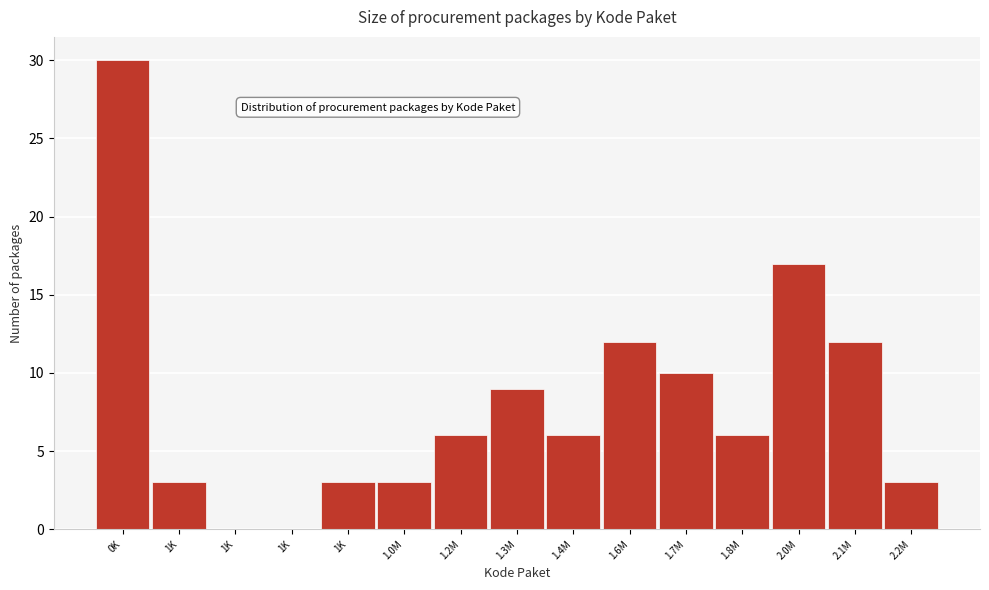

Count the number of categories in the chart.

15